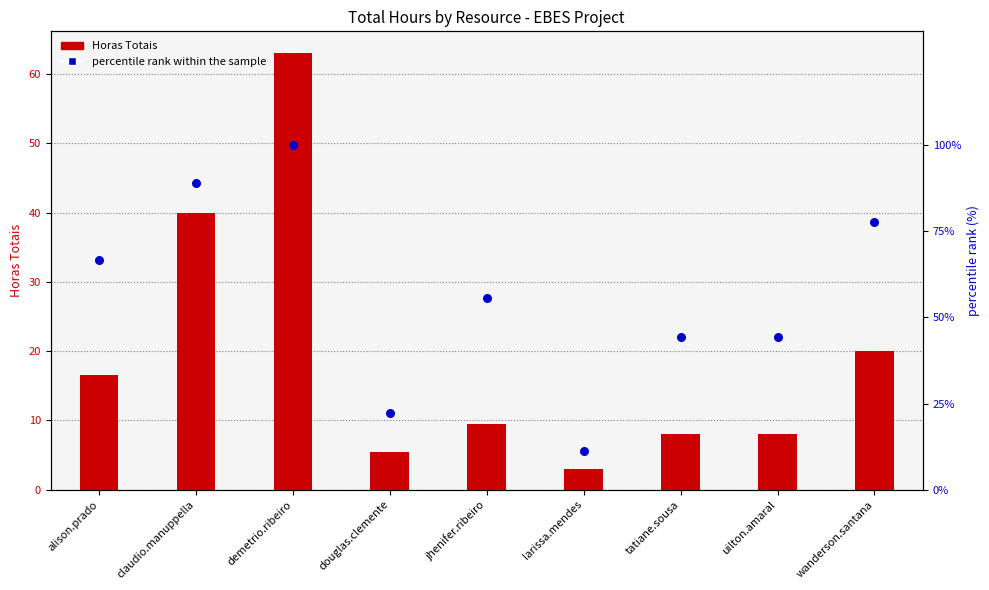

At which category is the sum across all series the highest?

demetrio.ribeiro